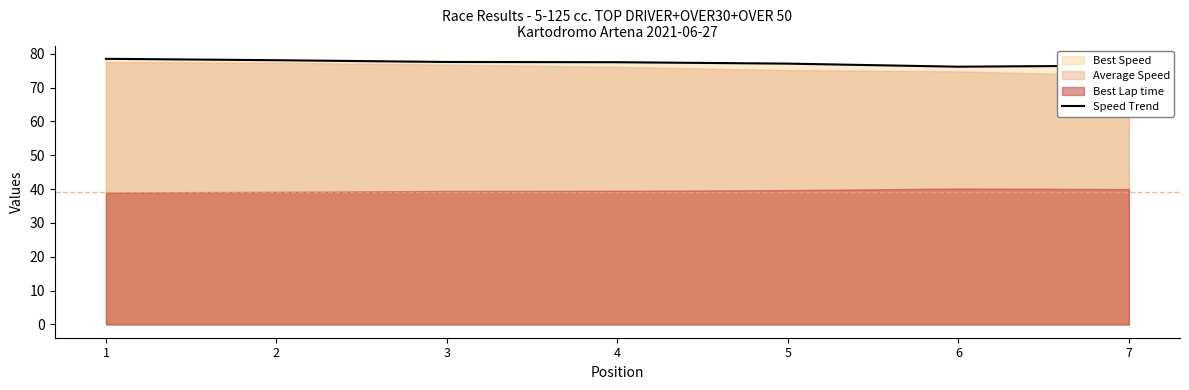

Which has a higher value, 2 or 7?

2